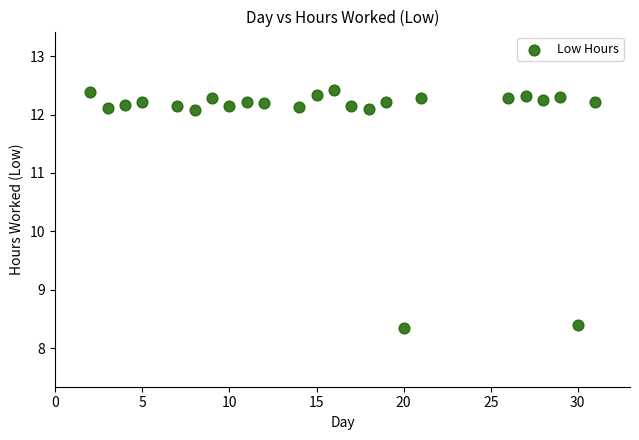

What is the range of X values (max minus min)?

29.0